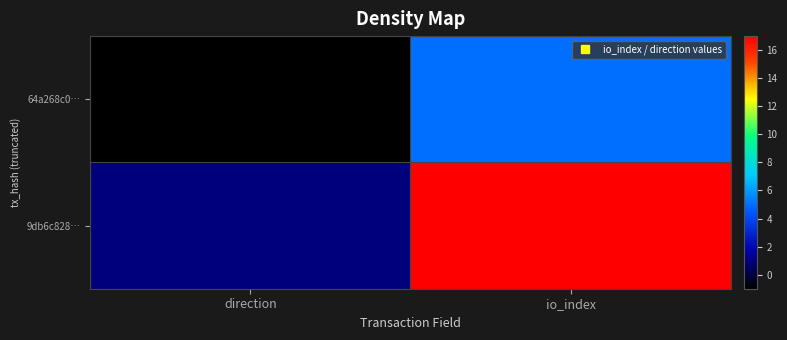

Which series has the largest range (max minus min)?

9db6c828…